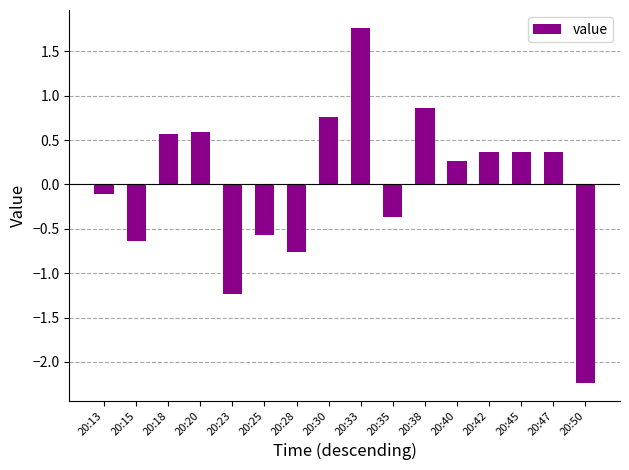

What is the change in value from 20:15 to 20:45?

+1.0